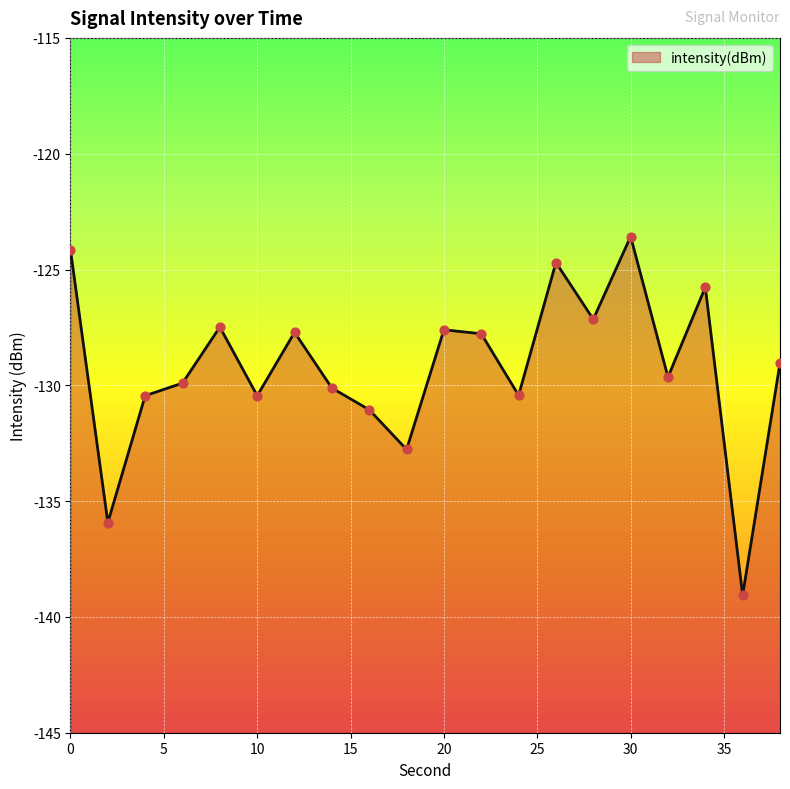

Which has a higher value, 22 or 2?

22